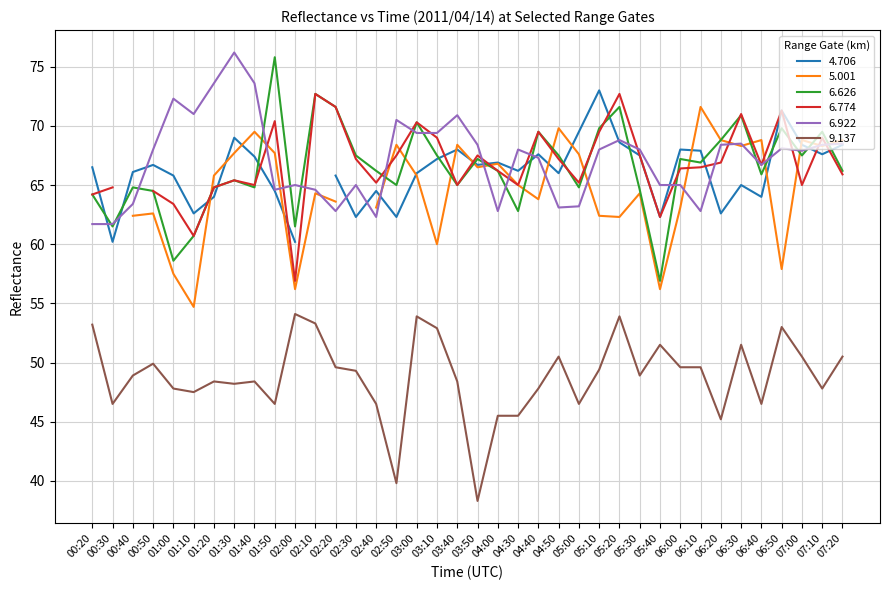

What is the lowest value of the 6.922 series?

61.7